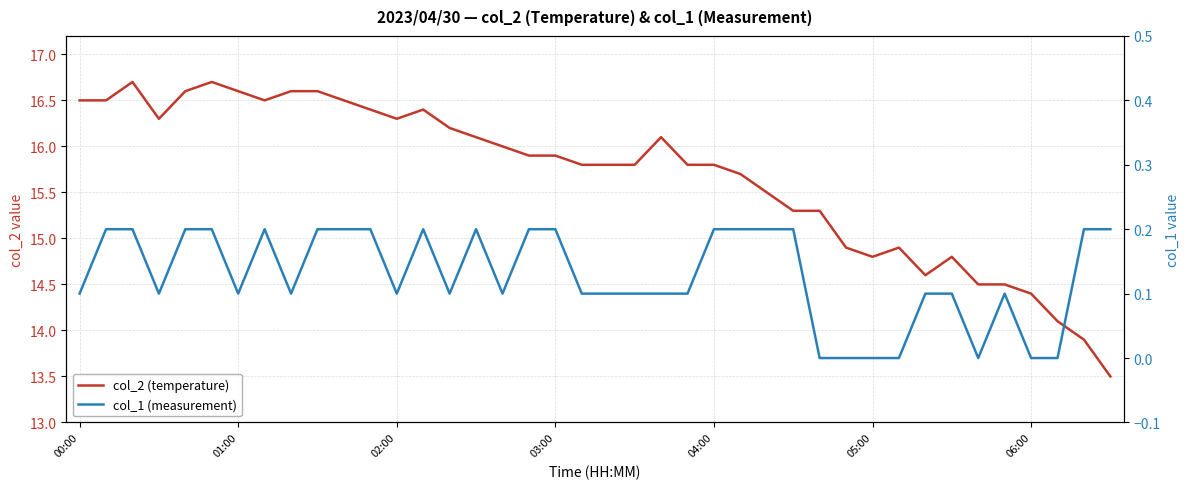

Which category has the lowest value in the col_1 (measurement) series?

28